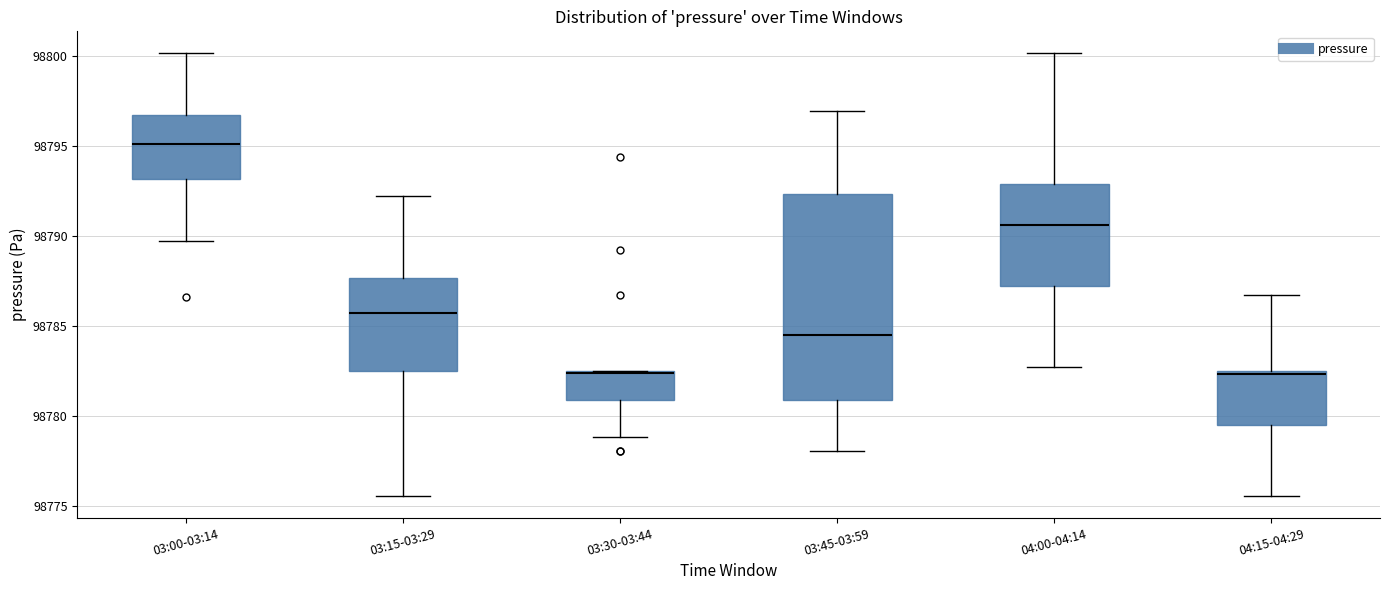

Reading left to right, read every box against the y-axis: the position of its median line, the range the box covers, and the ends of its whiskers. The values are not printed on the chart, so give them approximately, as read against the axis.

03:00-03:14: median 98795.0, box 98793.0 to 98796.5, whiskers 98789.5 to 98800.0
03:15-03:29: median 98785.5, box 98782.5 to 98787.5, whiskers 98775.5 to 98792.5
03:30-03:44: median 98782.5 (drawn on the box's upper edge), box 98781.0 to 98782.5, whiskers 98779.0 to 98782.5
03:45-03:59: median 98784.5, box 98781.0 to 98792.5, whiskers 98778.0 to 98797.0
04:00-04:14: median 98790.5, box 98787.5 to 98793.0, whiskers 98782.5 to 98800.0
04:15-04:29: median 98782.5, box 98779.5 to 98782.5, whiskers 98775.5 to 98786.5